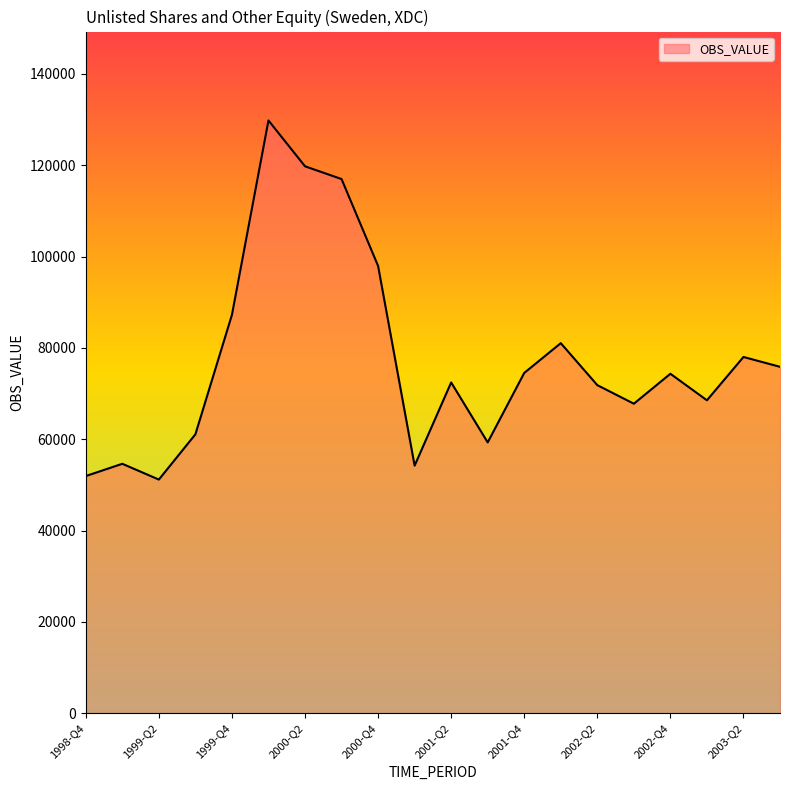

What is the difference between the second highest and minimum values?

68610